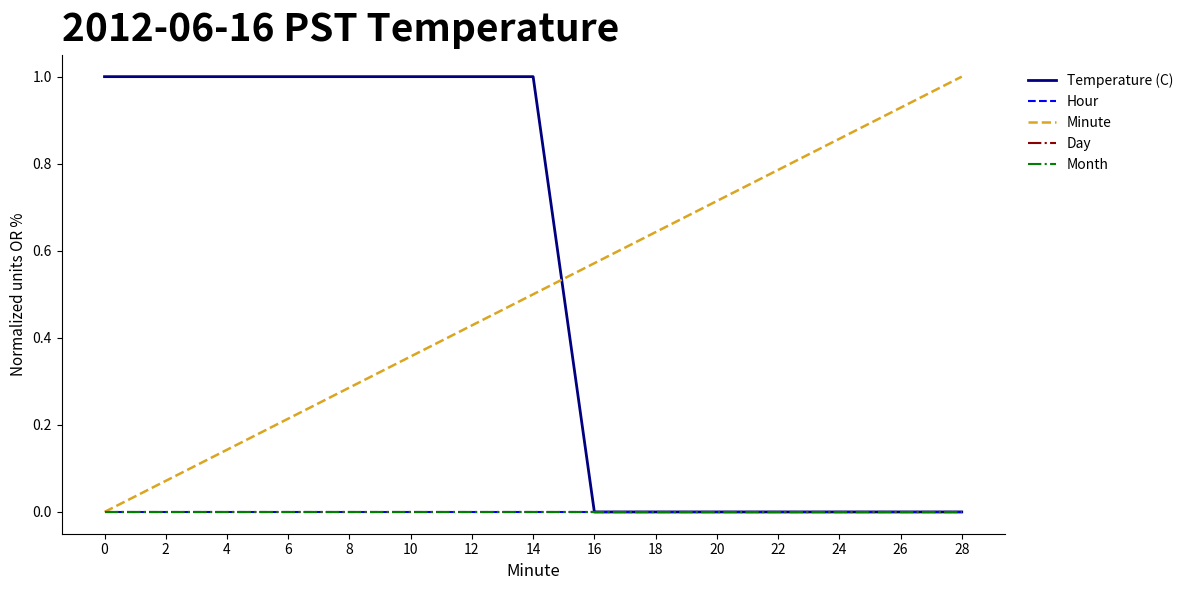

Does the chart display data point markers on the line(s)?

No